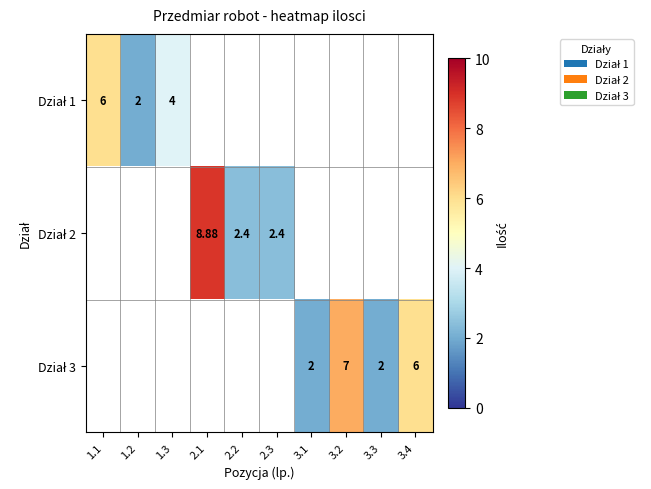

What is the greatest value displayed?

8.9